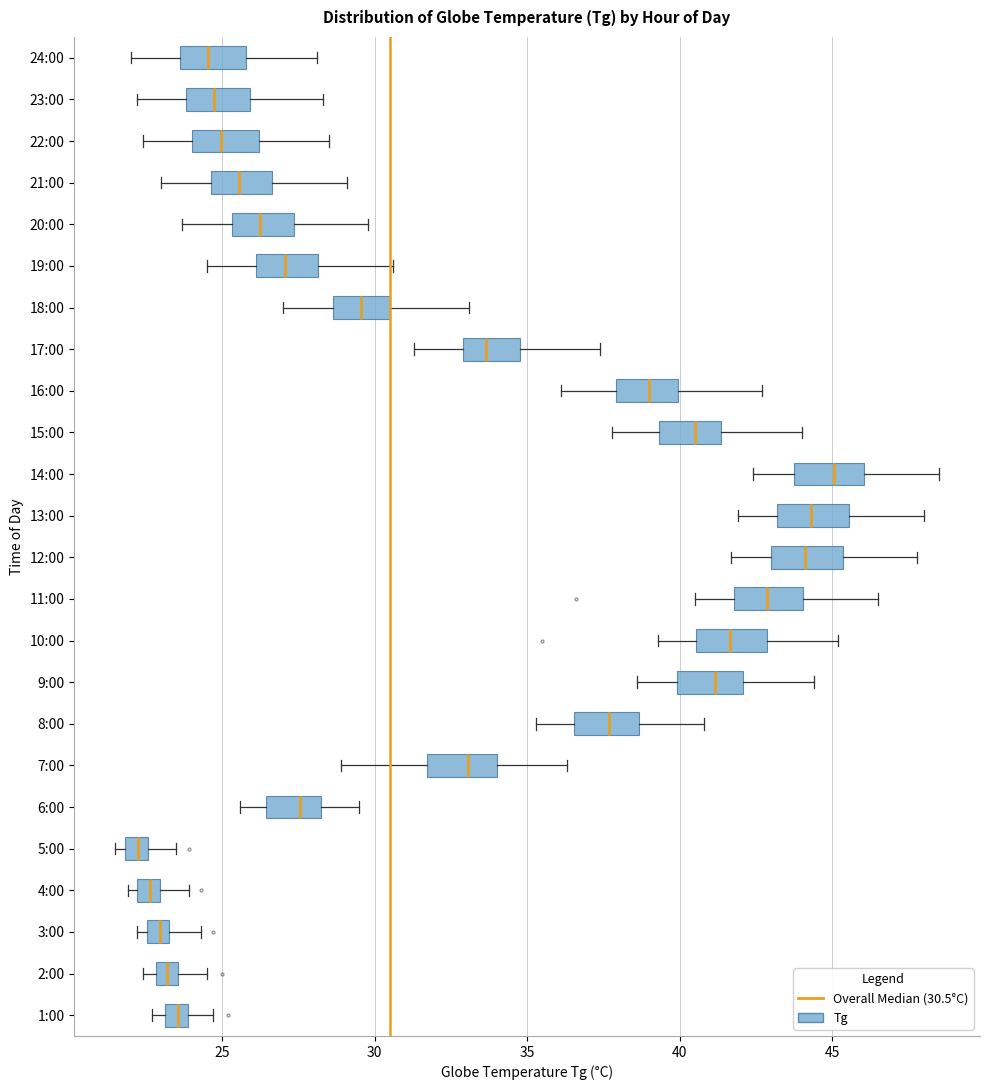

Where does the left whisker of the box for 12:00 end on the x-axis? The values are not printed on the chart, so give them approximately, as read against the axis.

41.5